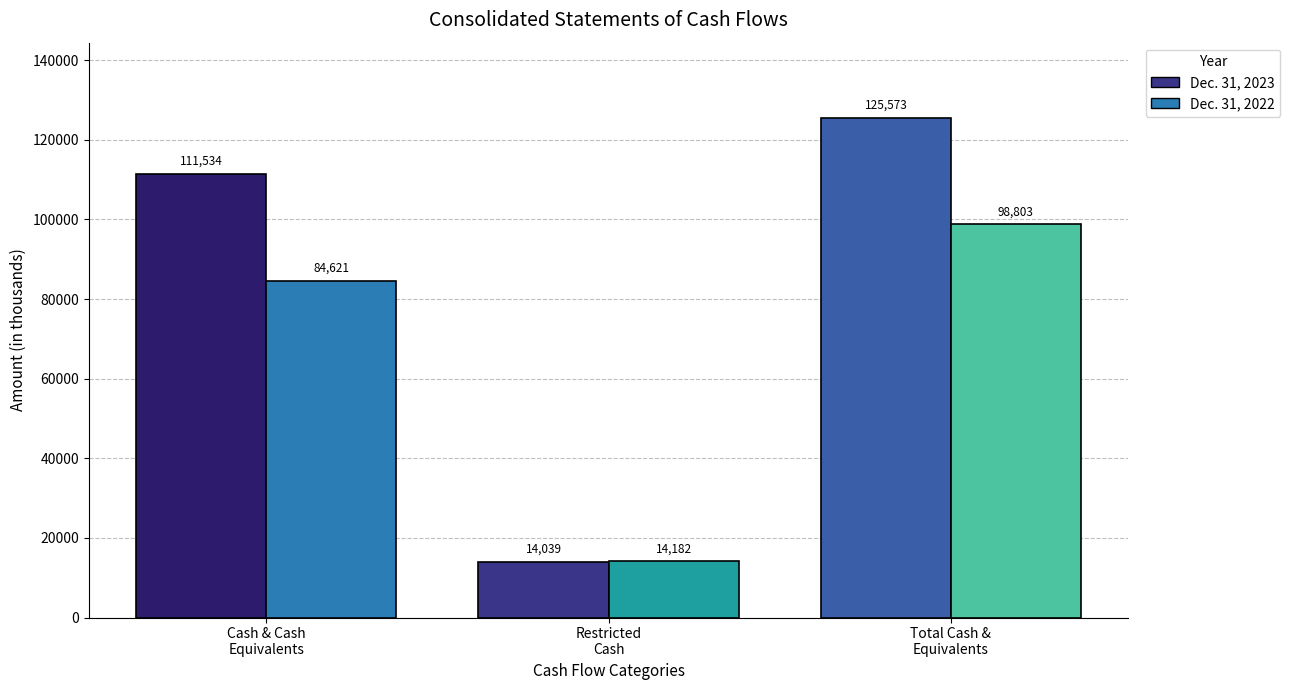

True or false: Dec. 31, 2022 has a value of 84621 at Cash and cash equivalents.

True